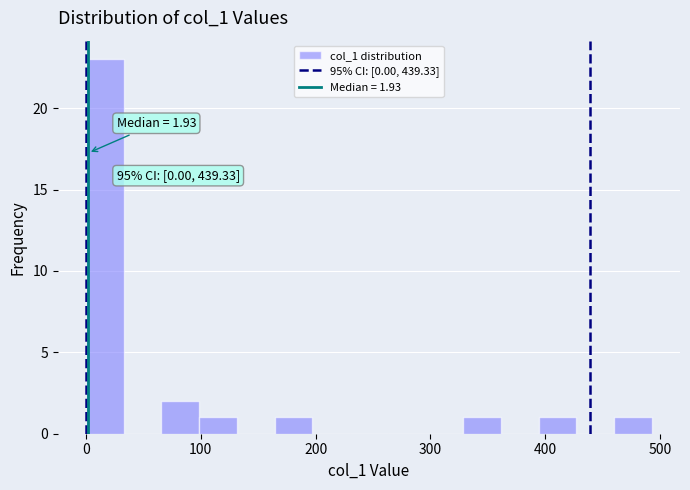

Around what value on the x-axis is the tallest bar? Give the approximate position of its centre, as read against the axis.

20